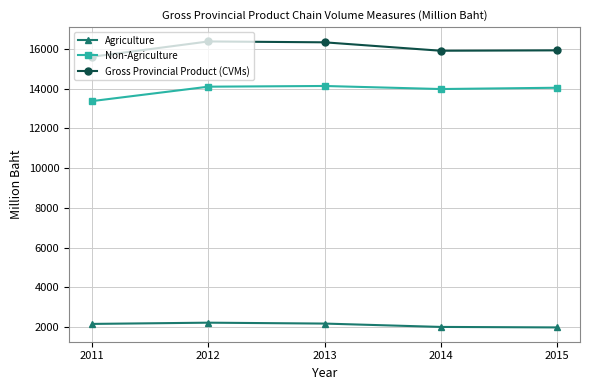

What is the difference between the maximum and minimum values in the Gross Provincial Product (CVMs) series?

769